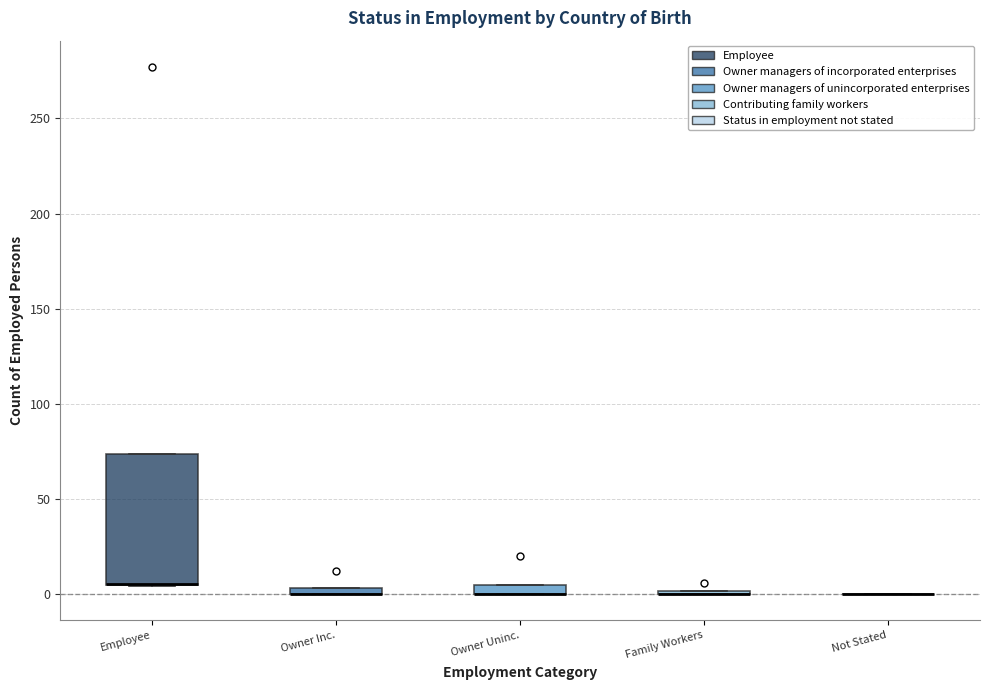

Where is the lower edge of the box for Owner Inc. on the y-axis? The values are not printed on the chart, so give them approximately, as read against the axis.

0